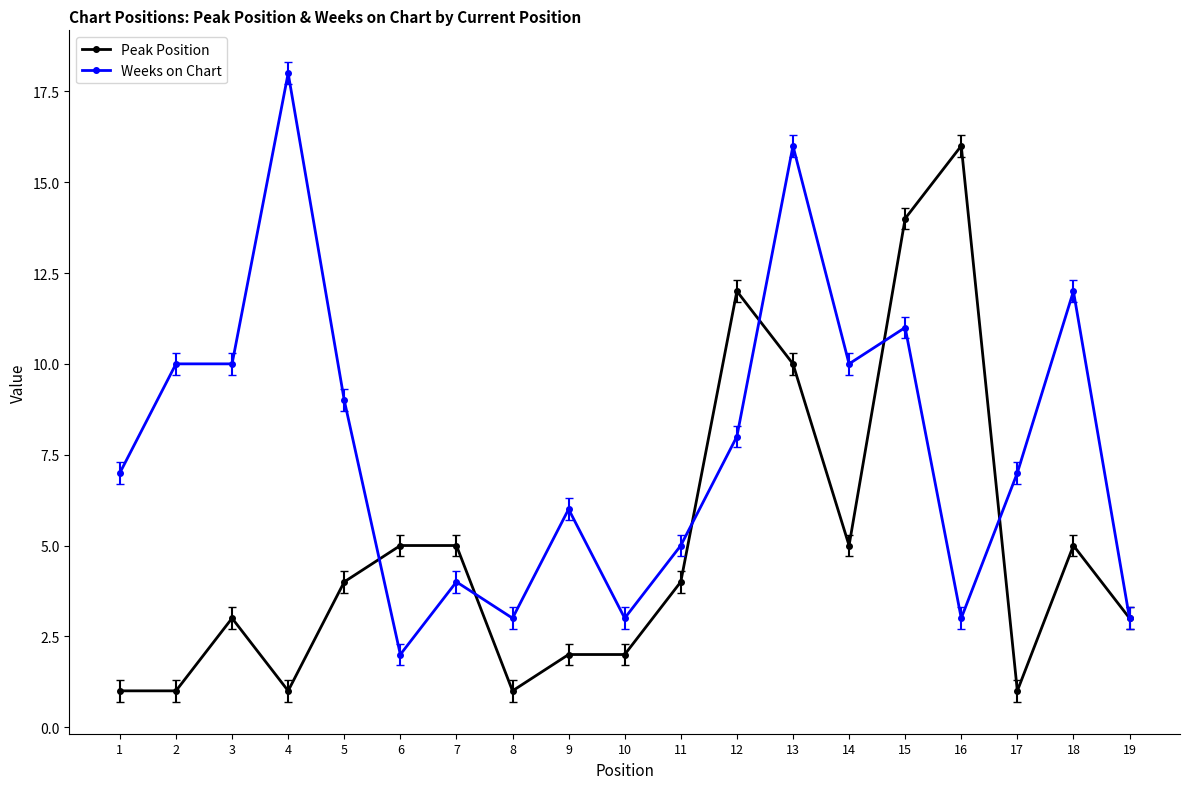

What is the sum of the Weeks on Chart values at 16 and 4?

21